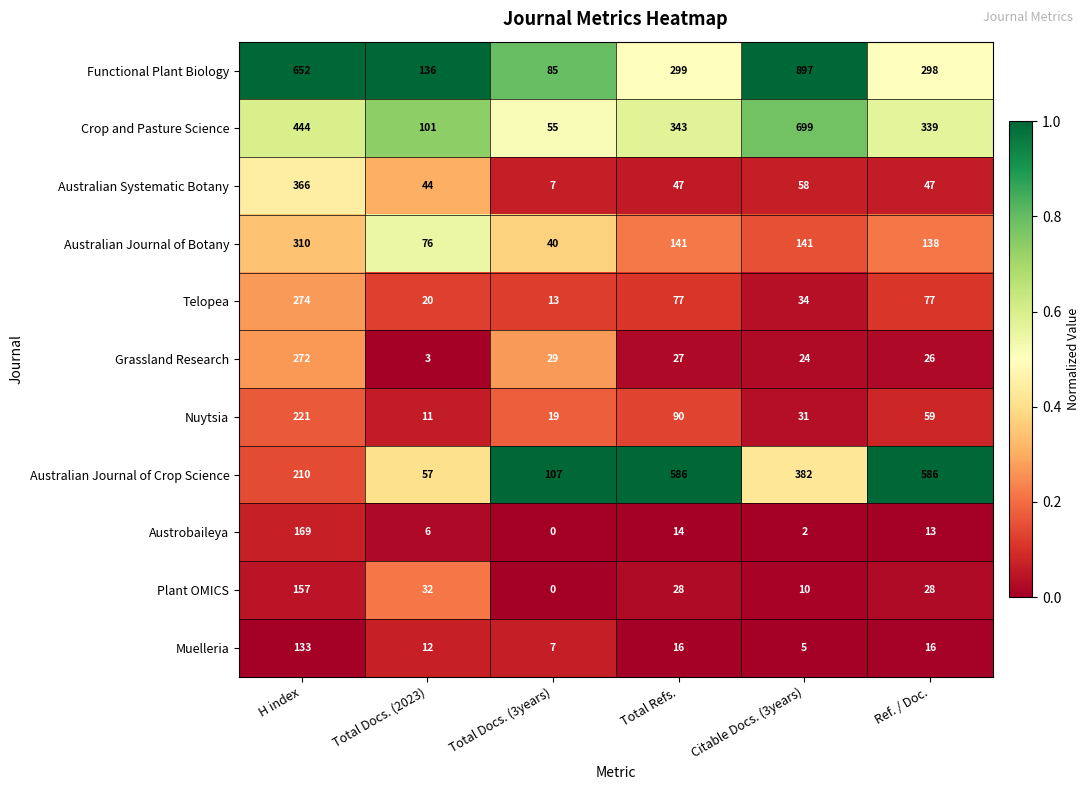

Which category has the lowest value in the Austrobaileya series?

Total Docs. (3years)